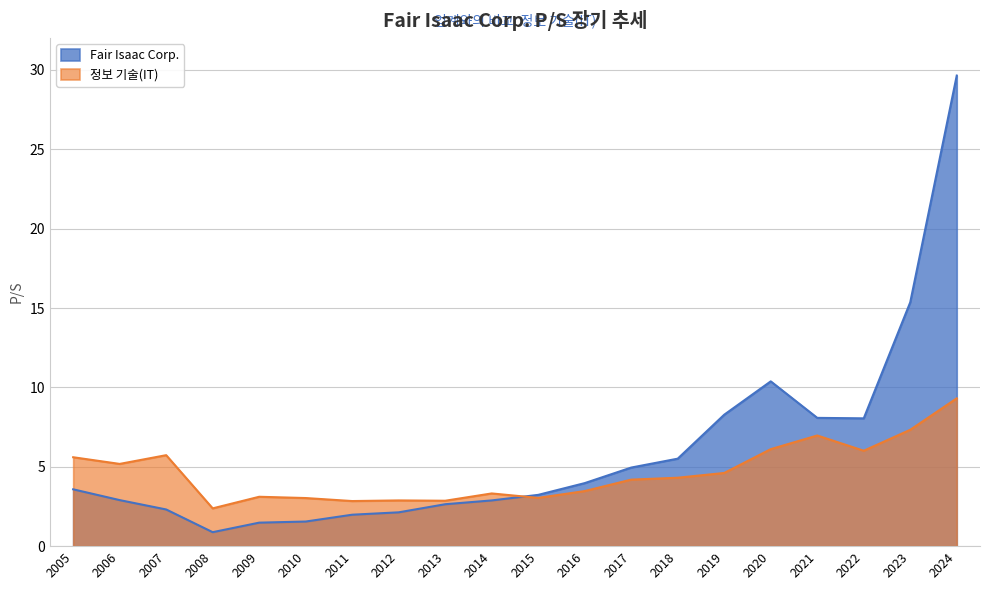

Which series ends up on top after the final intersection of 정보 기술(IT) and Fair Isaac Corp.?

Fair Isaac Corp.